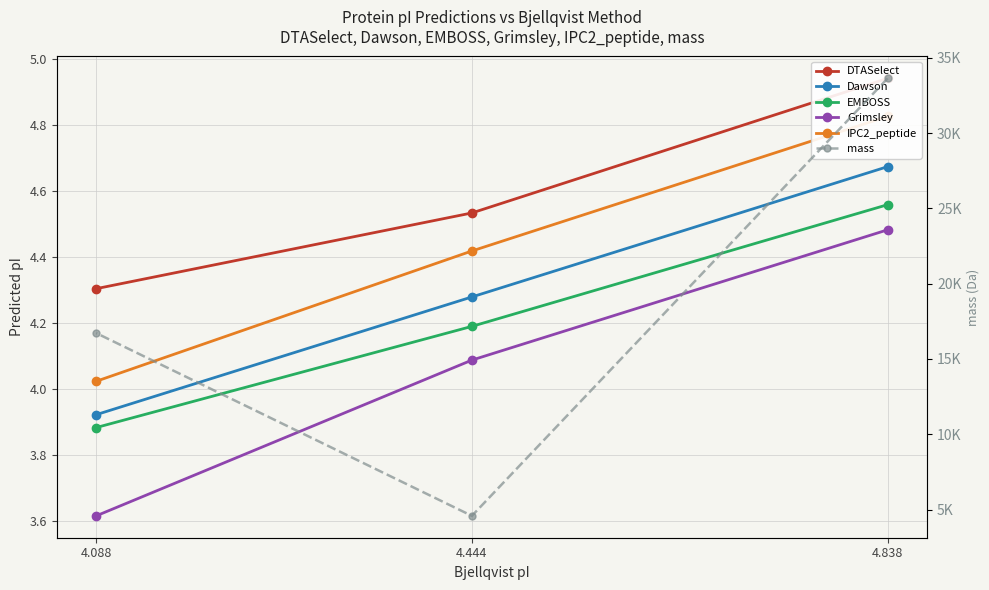

What is the difference between the mass values at 4.088 and 4.838?

16916.1